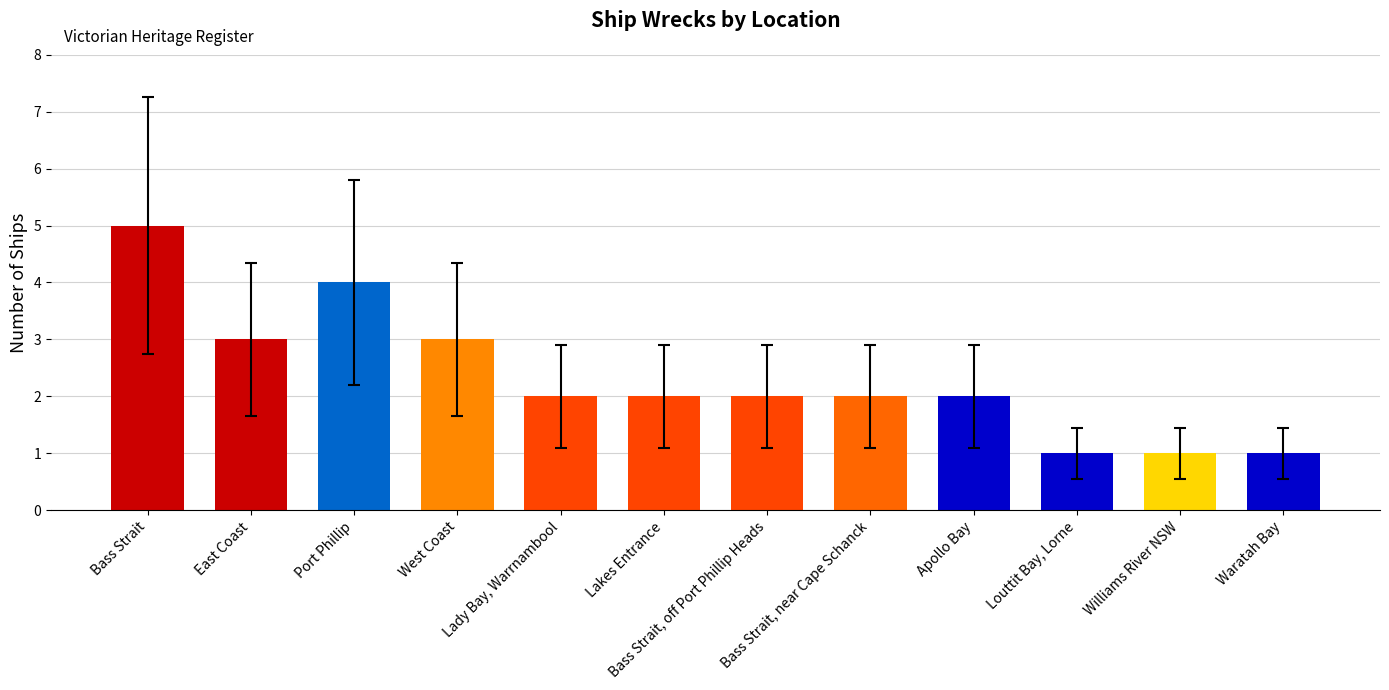

Approximately how many times larger is the value at Lady Bay, Warrnambool compared to Bass Strait?

0.4